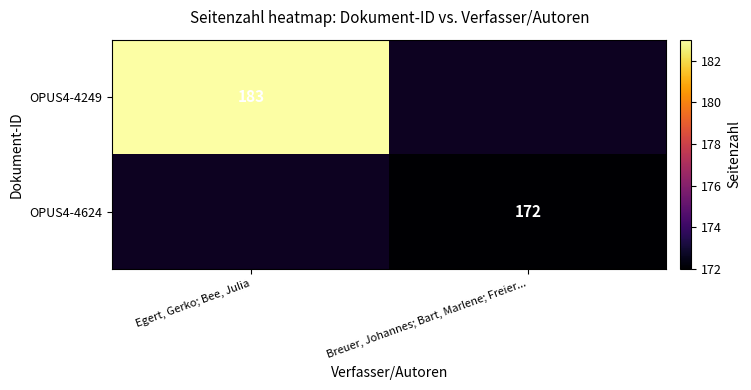

At which category does the chart reach its minimum across all series?

Breuer, Johannes; Bart, Marlene; Freier...